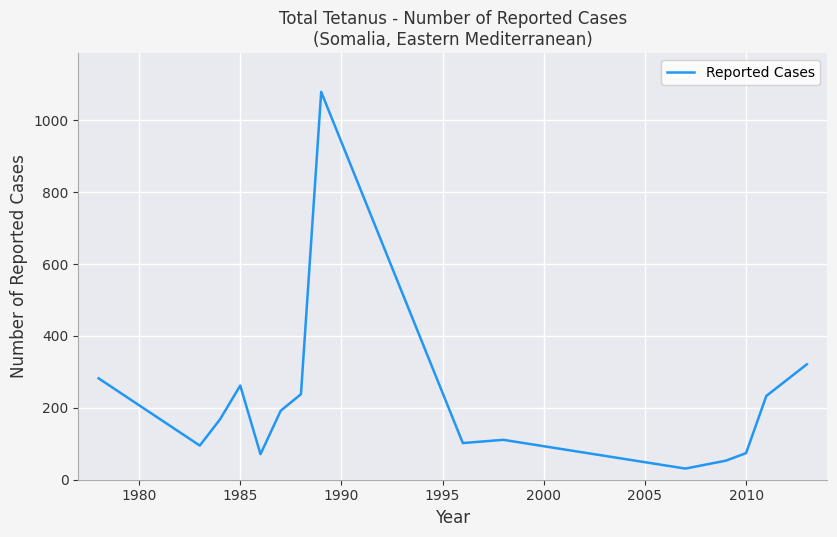

What is the greatest value displayed?

1079